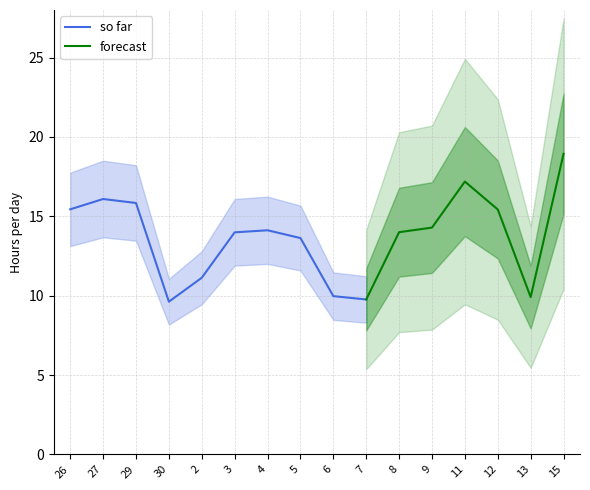

The value at 11 is 17.2. True or false?

True